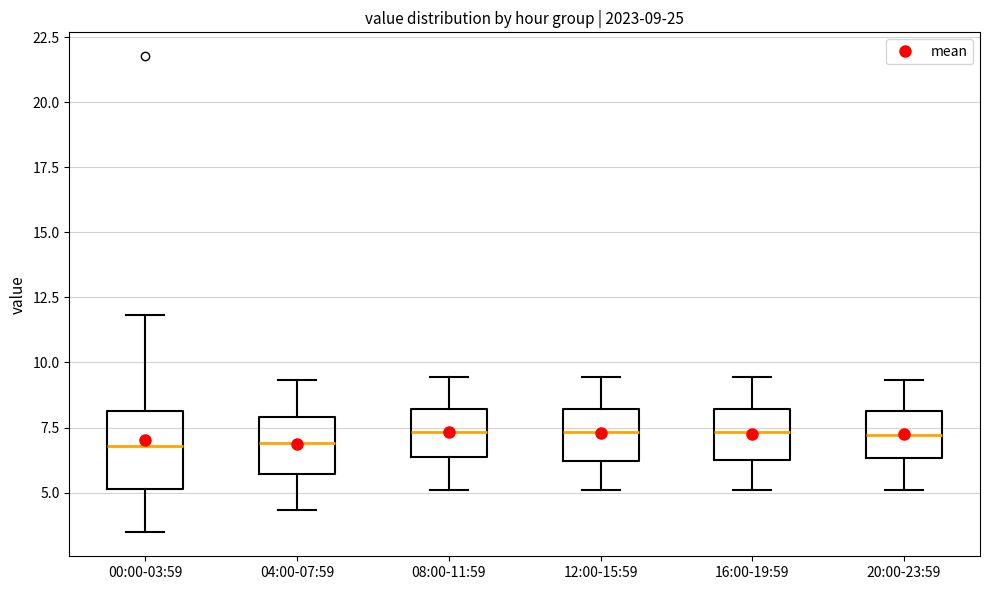

Comparing the boxes themselves (not the whiskers), which one is the tallest?

00:00-03:59